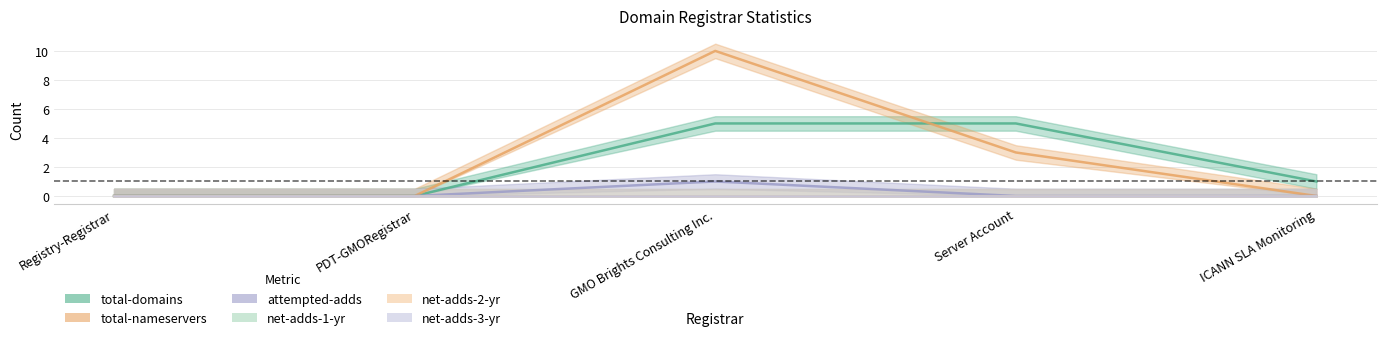

Does the chart display data point markers on the line(s)?

No